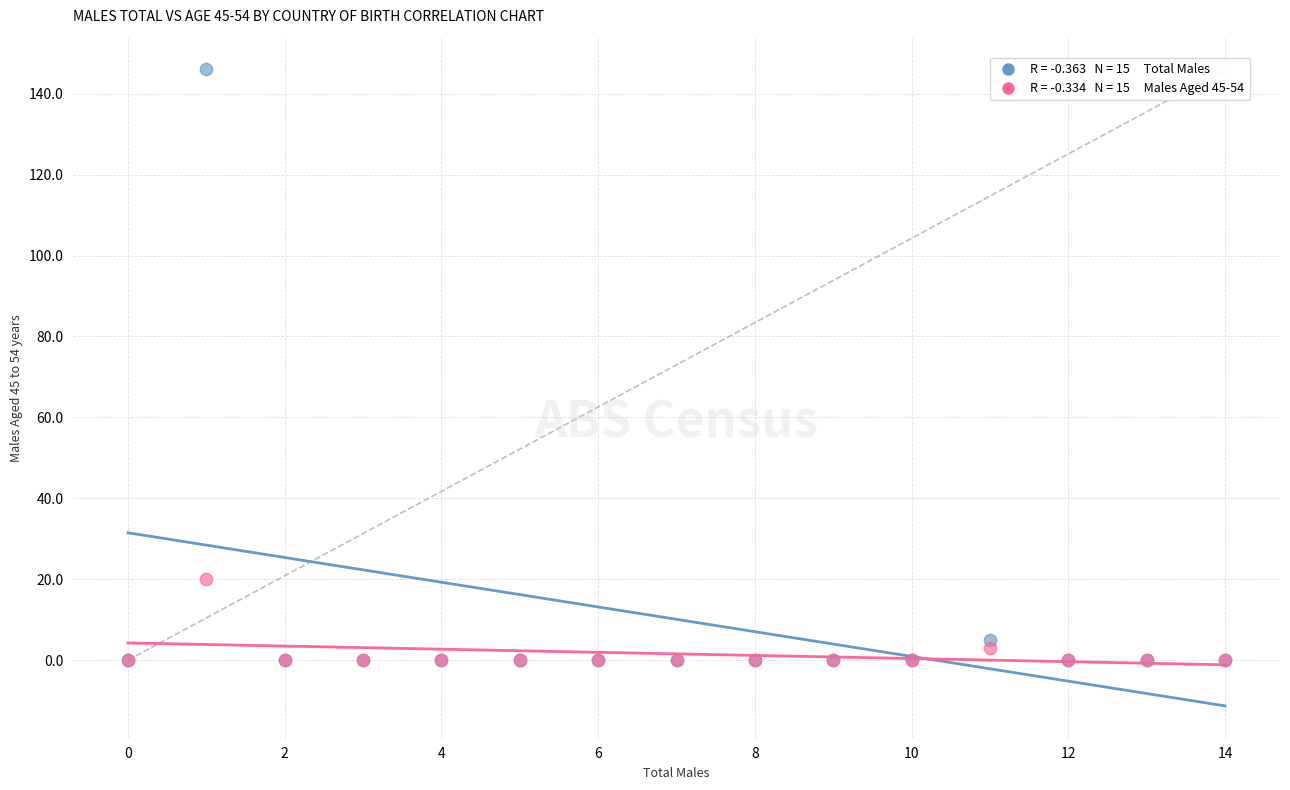

Across all series, what Y value is closest to 73?

20